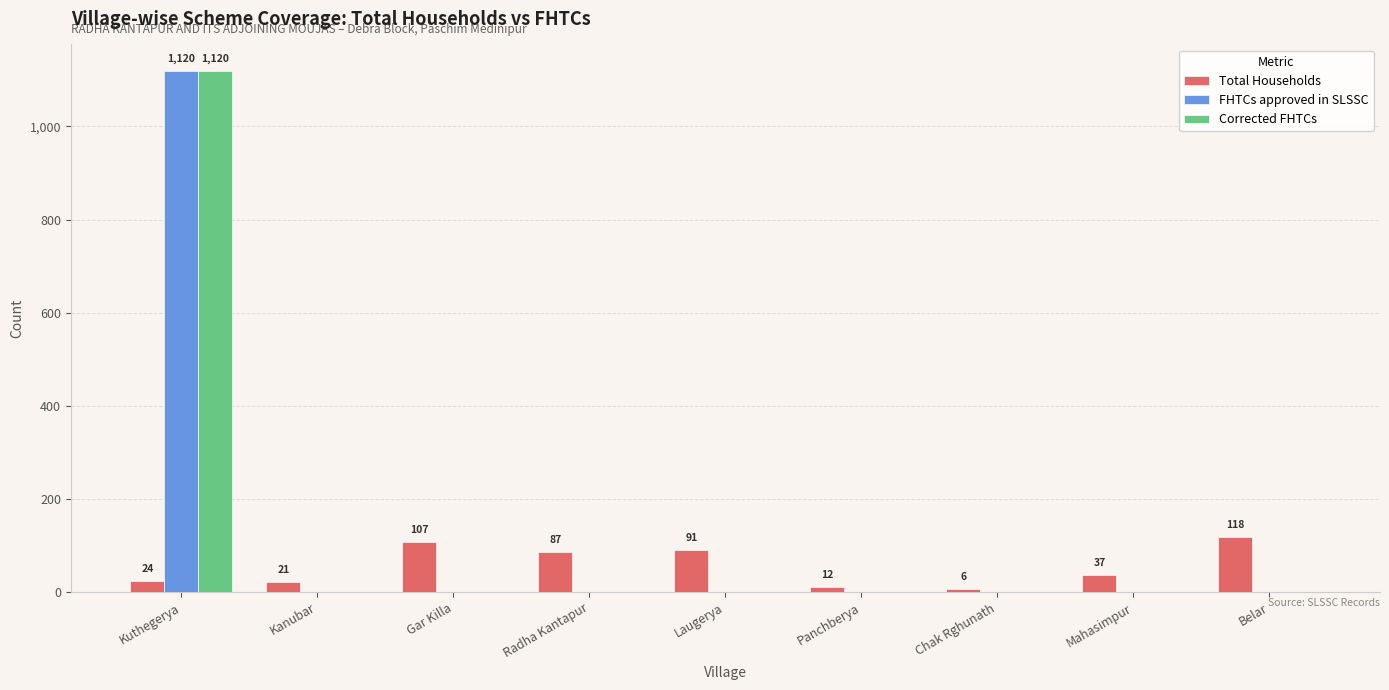

What is the average value of the Corrected FHTCs series?

124